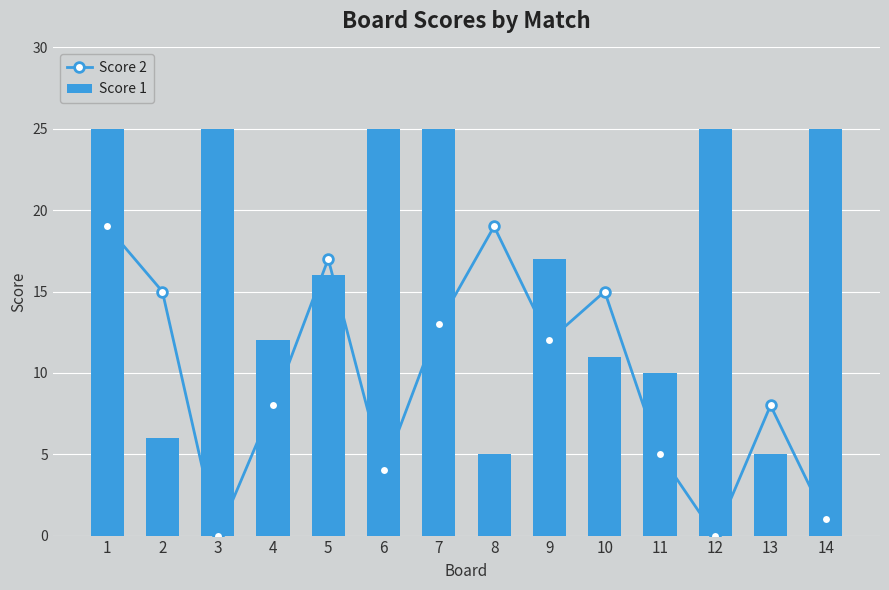

Reading left to right, what are all the values shown in this chart?

Score 2: 19	15	0	8	17	4	13	19	12	15	5	0	8	1
Score 1: 25	6	25	12	16	25	25	5	17	11	10	25	5	25